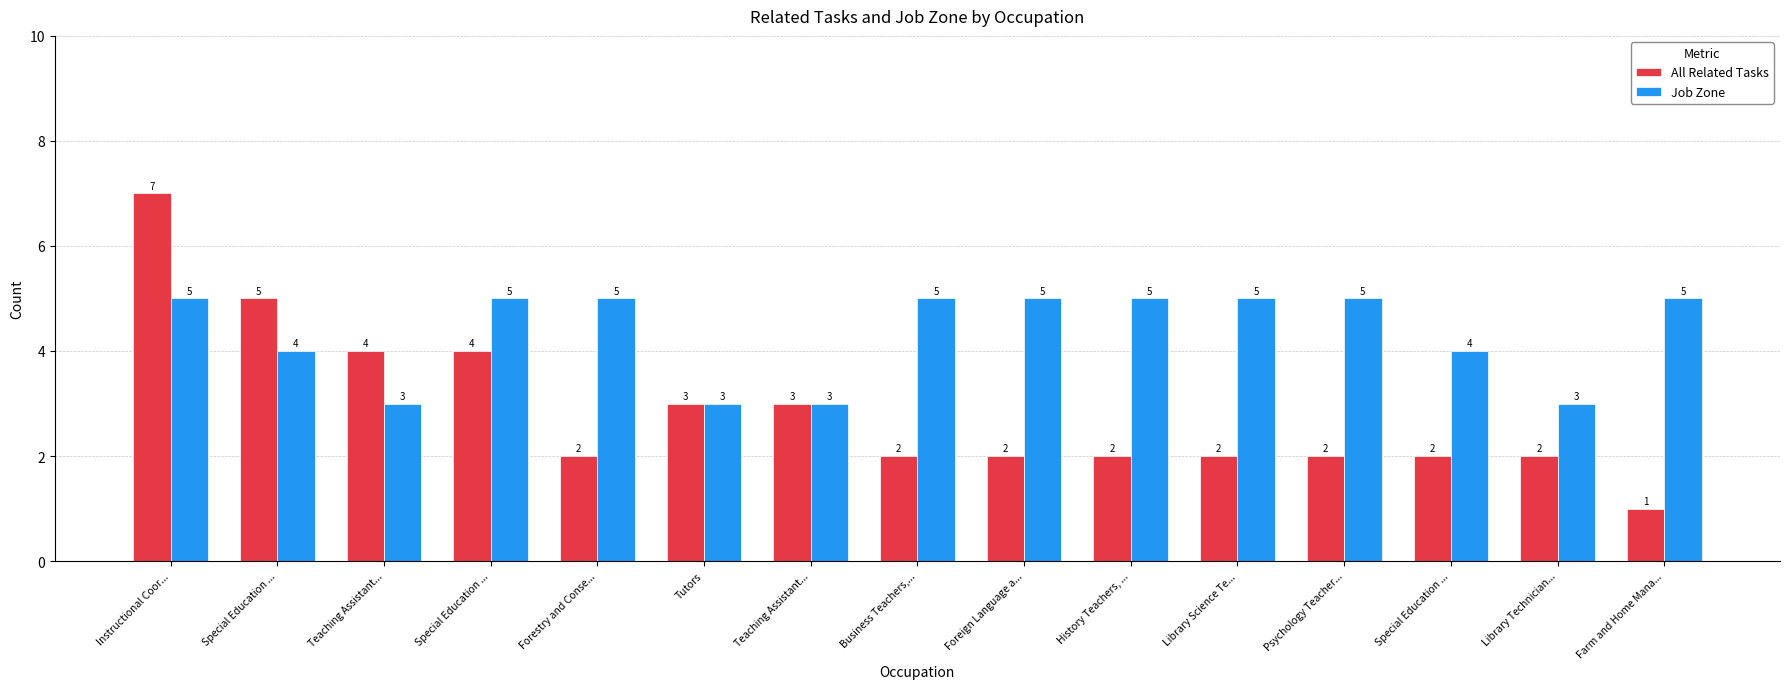

How many bars are there in each group?

2